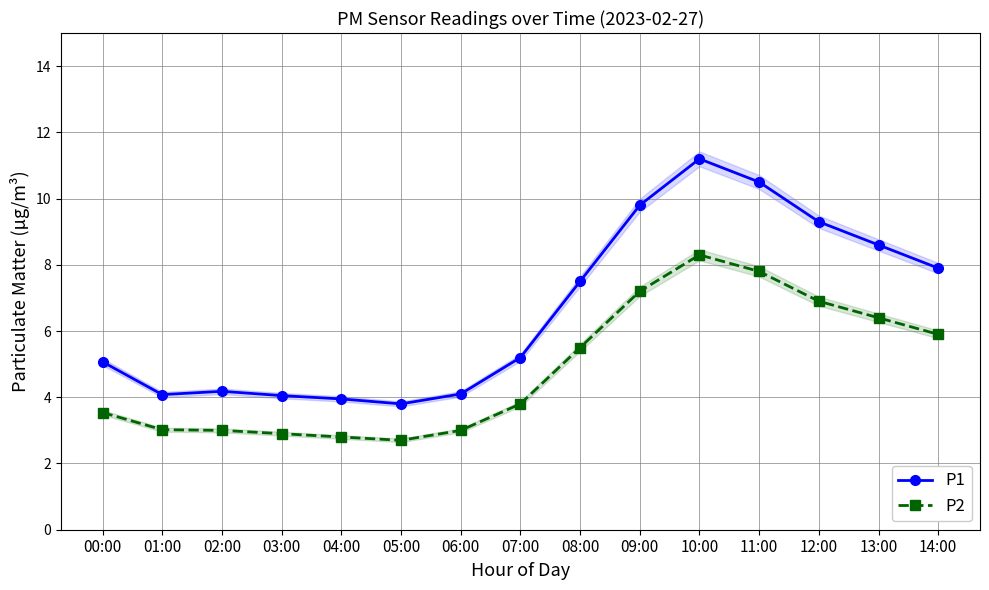

What is the average value of the P1 series?

6.6